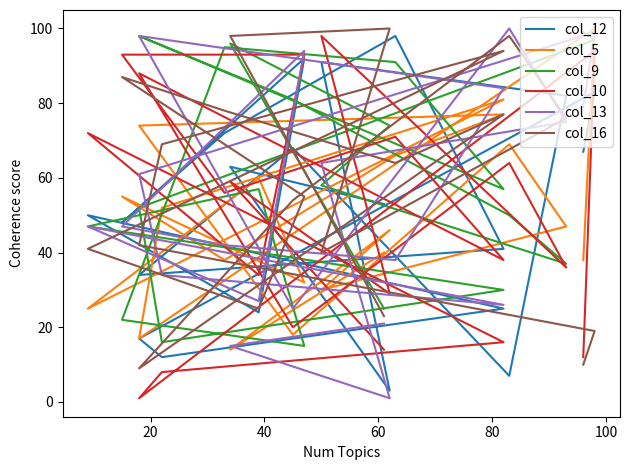

How many values in the col_13 series exceed 47?

9